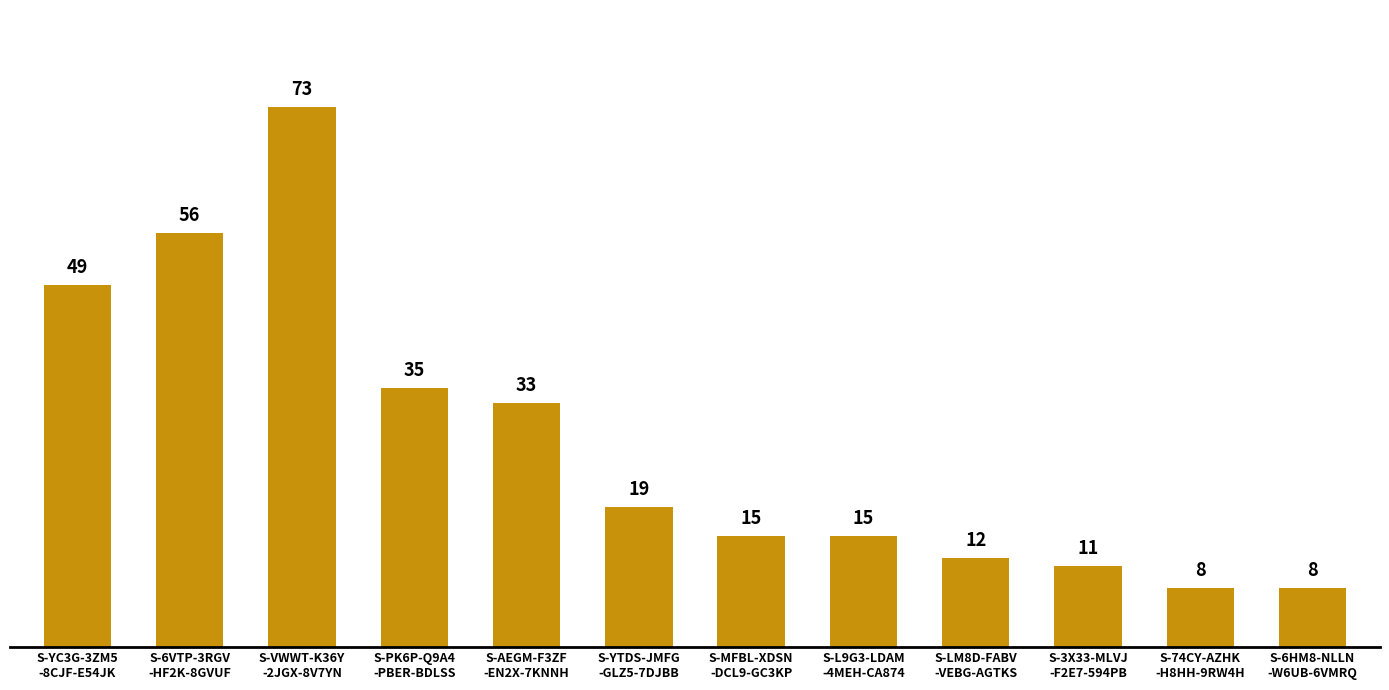

What is the value of the 3rd bar from the left?

73